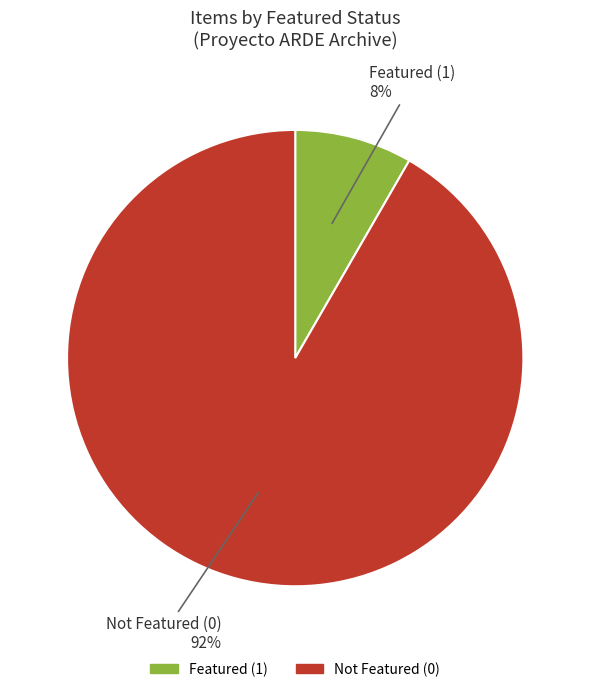

Does any single category account for the majority?

Yes